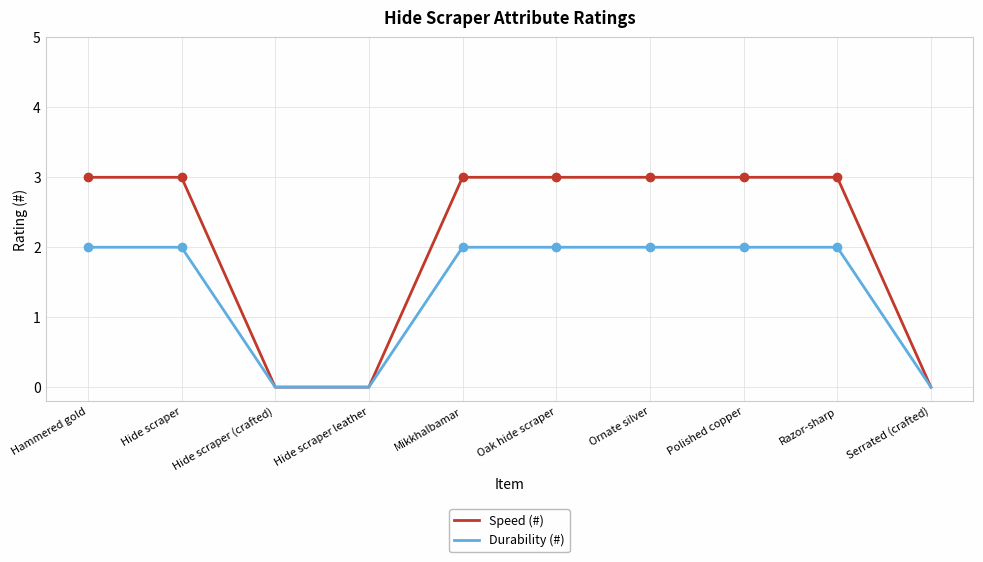

What is the greatest value displayed?

3